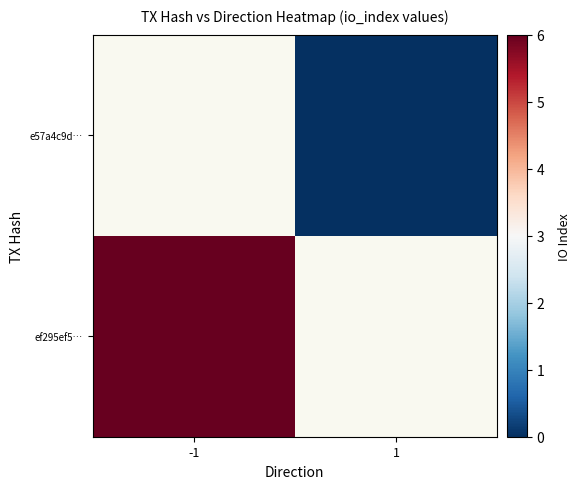

Rank the series by their maximum value, from highest to lowest.

ef295ef5…, e57a4c9d…